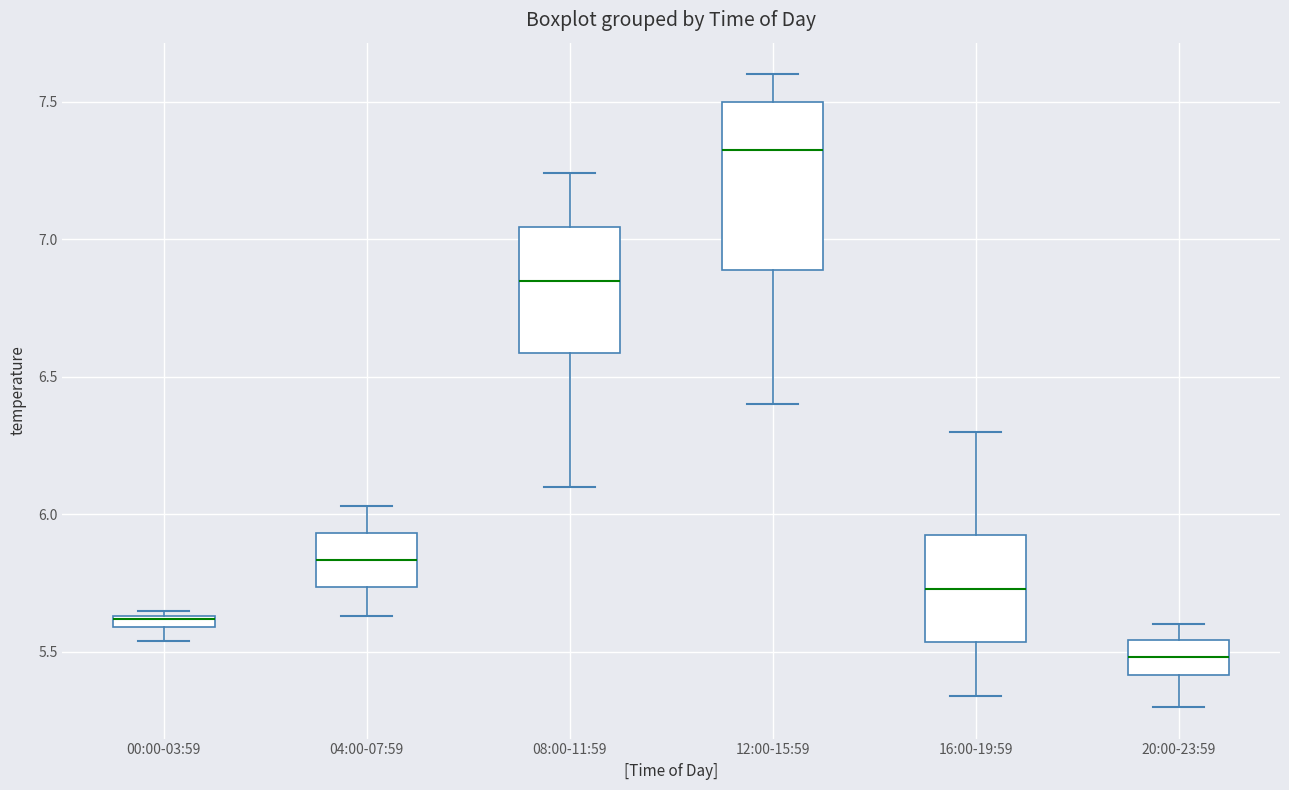

Comparing the boxes themselves (not the whiskers), which one is the tallest?

12:00-15:59